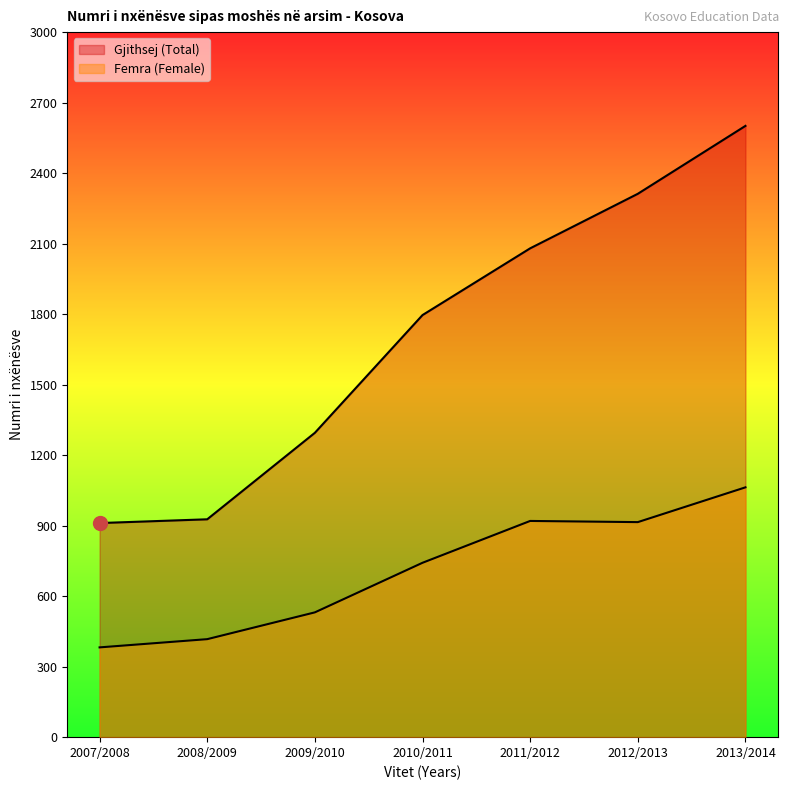

What is the smallest value displayed?

382